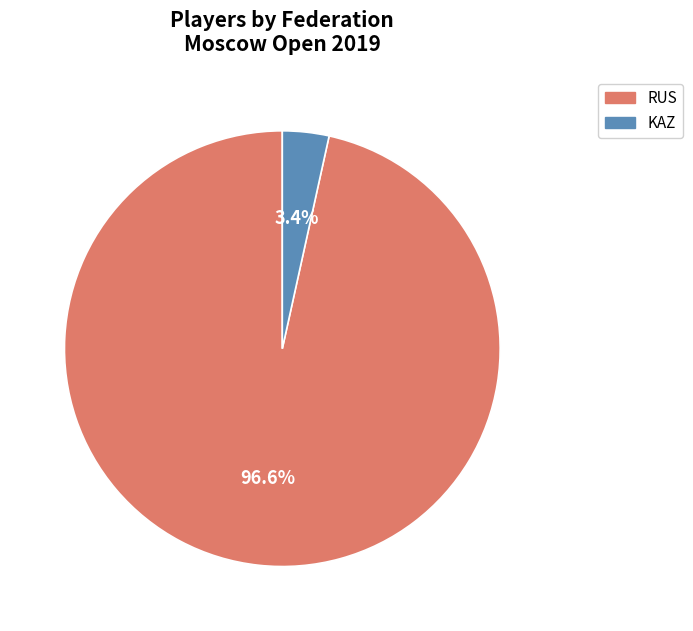

To the nearest percent, what is the difference between the KAZ and RUS slice percentages?

93%